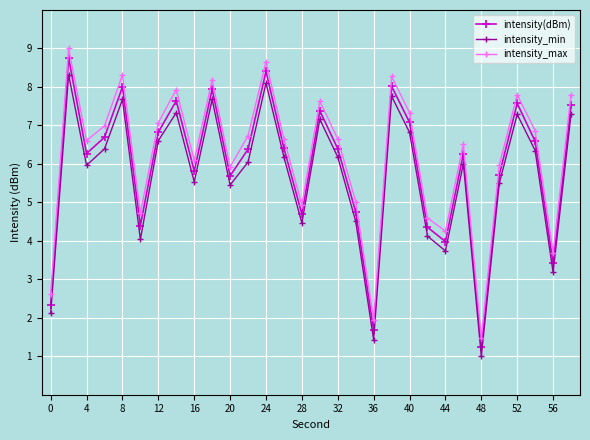

How many interior local peaks does the intensity(dBm) series have?

9